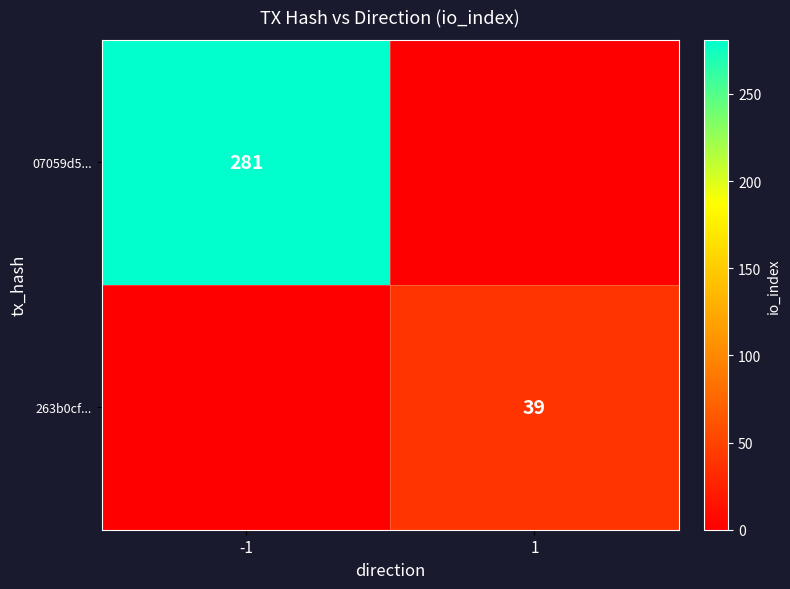

The value of 07059d5... at -1 is 478. True or false?

False